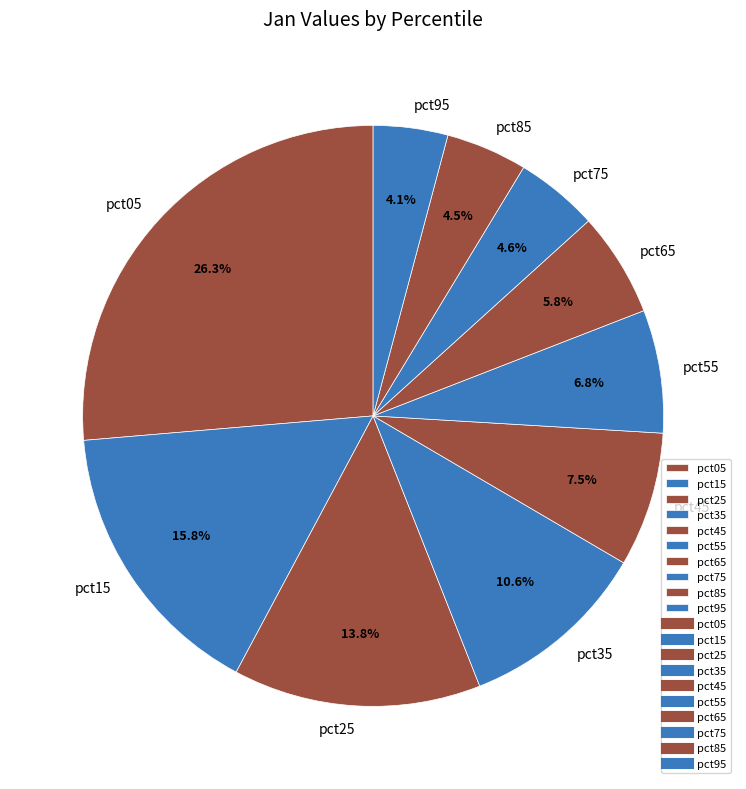

To the nearest percent, what percentage of the pie is pct75?

5%